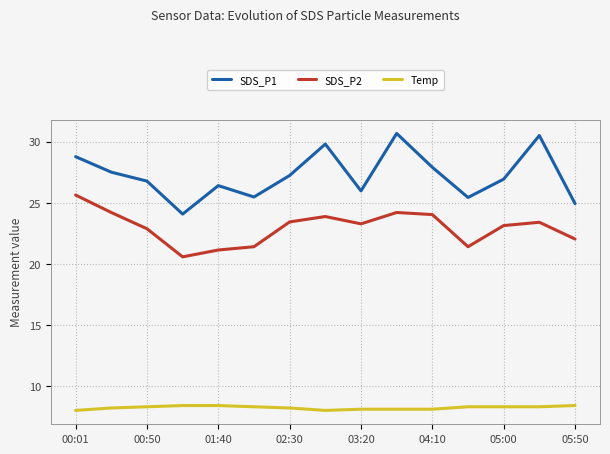

What is the minimum value shown in the chart?

8.0